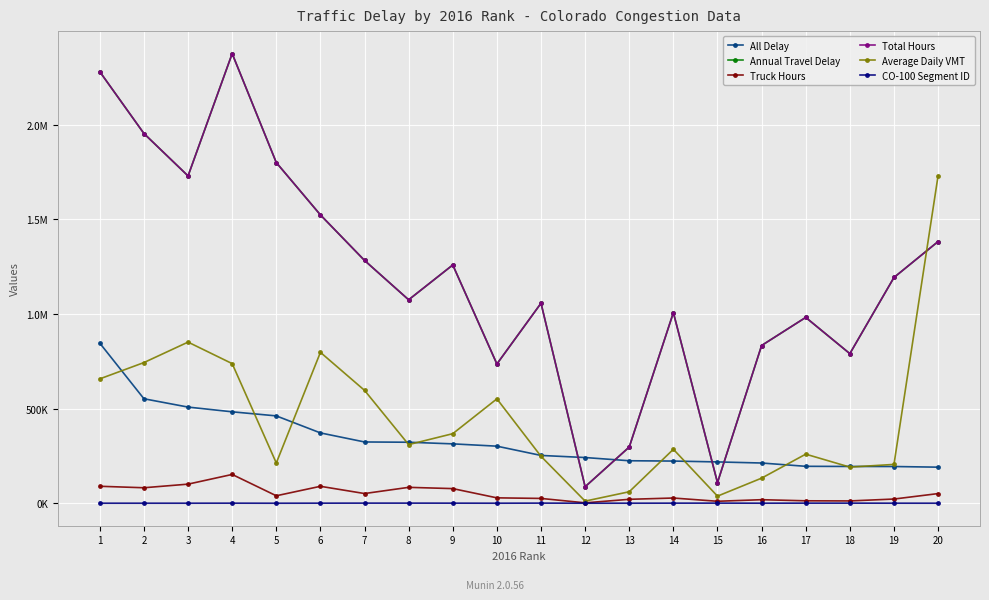

Is this an area chart (filled region under the line)?

No